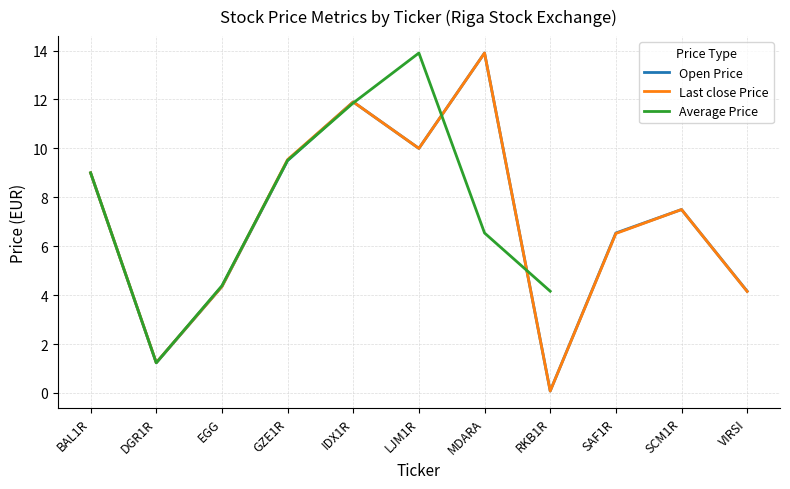

Is the value of Open Price at EGG greater than the value of Last close Price at BAL1R?

No